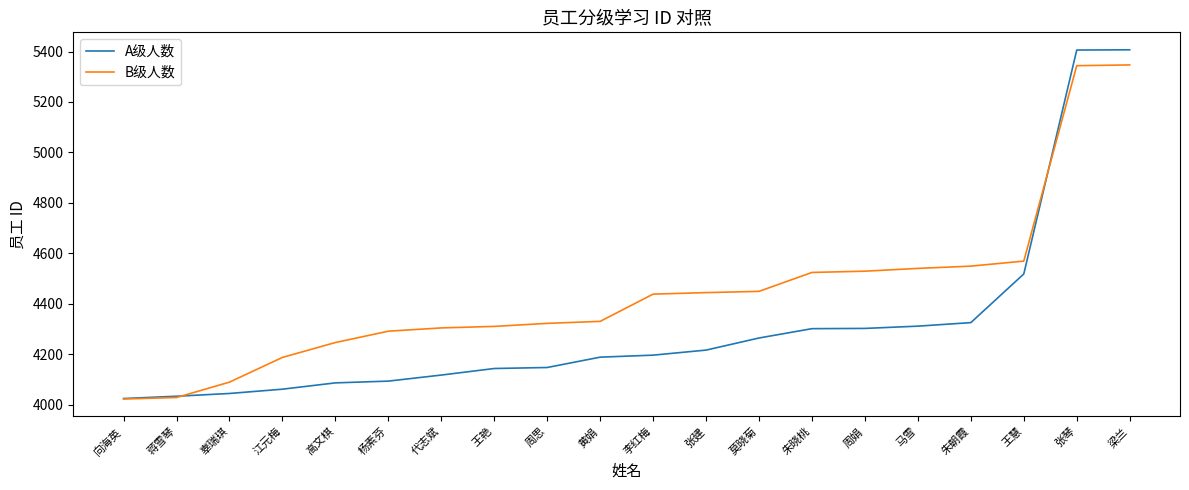

At how many categories does at least one series exceed 4949?

2